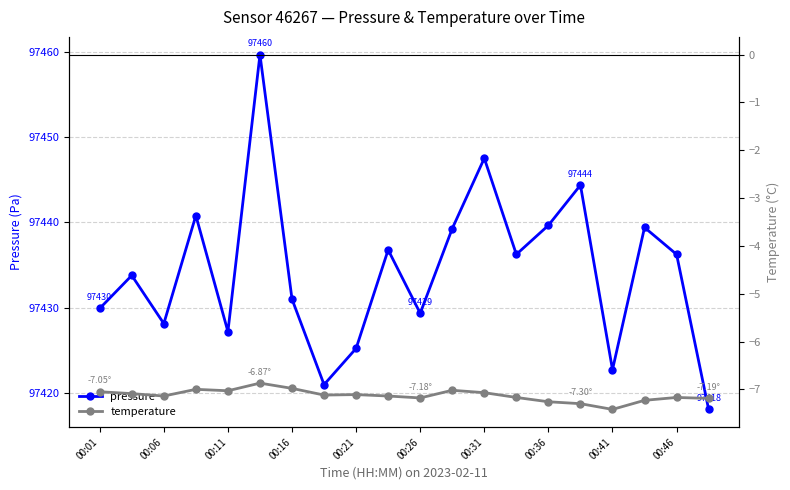

Which series has the widest spread of values?

pressure